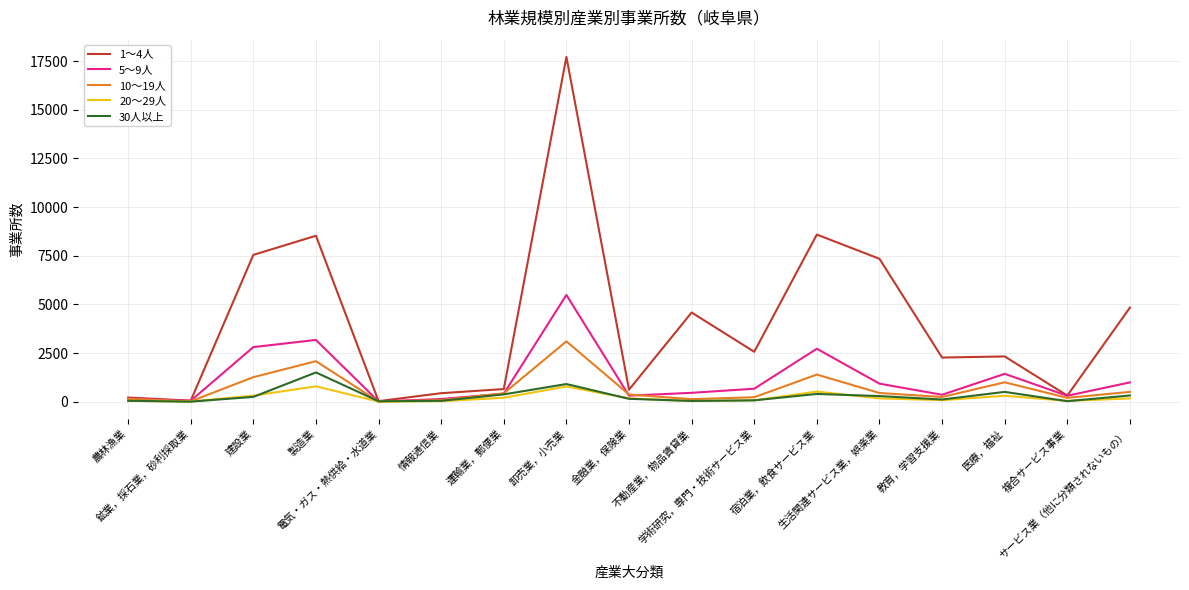

What is the total value across all series at 鉱業，採石業，砂利採取業?

131